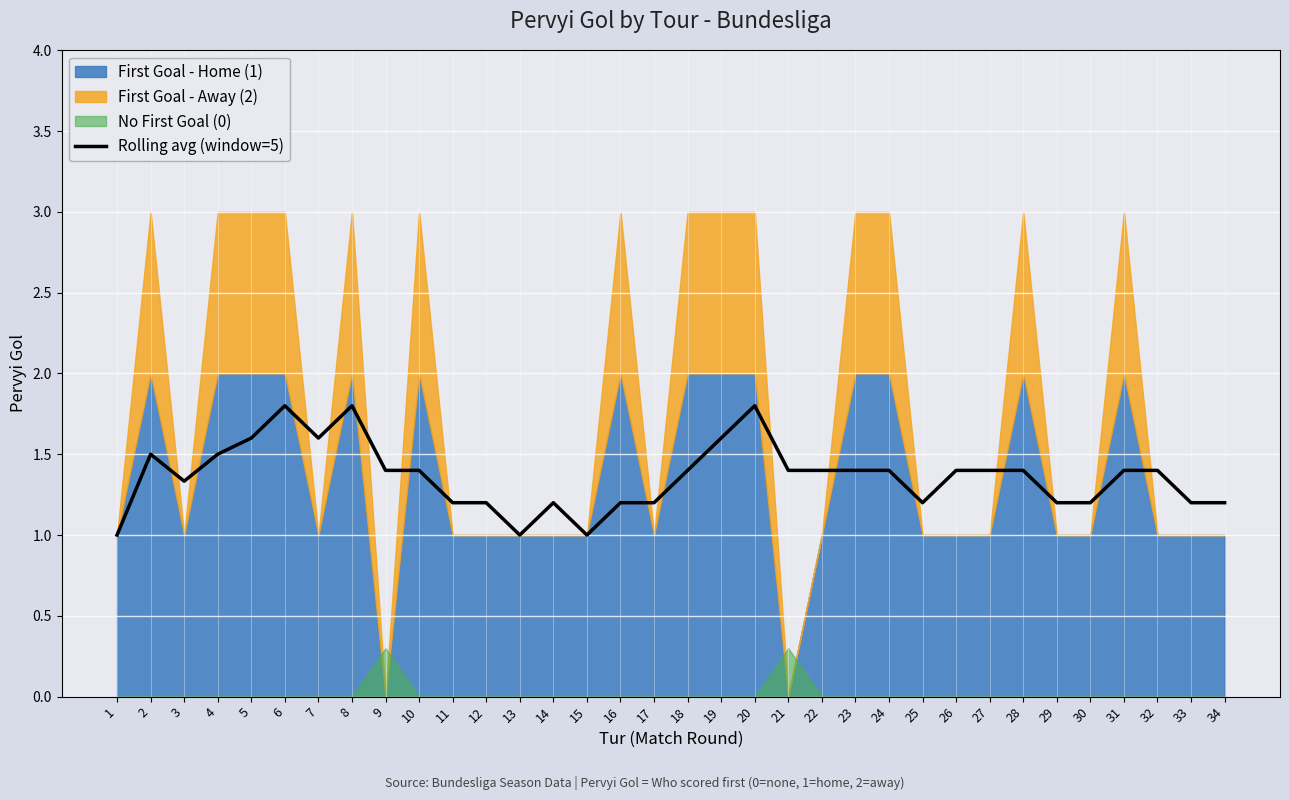

What is the difference between the second highest and minimum values?

0.8